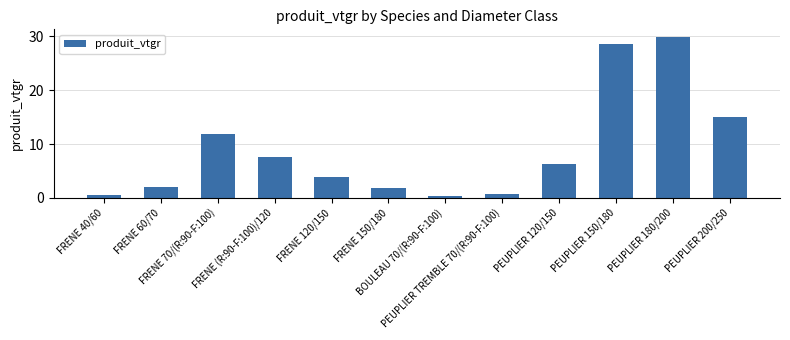

What is the value of the 5th bar from the left?

3.9